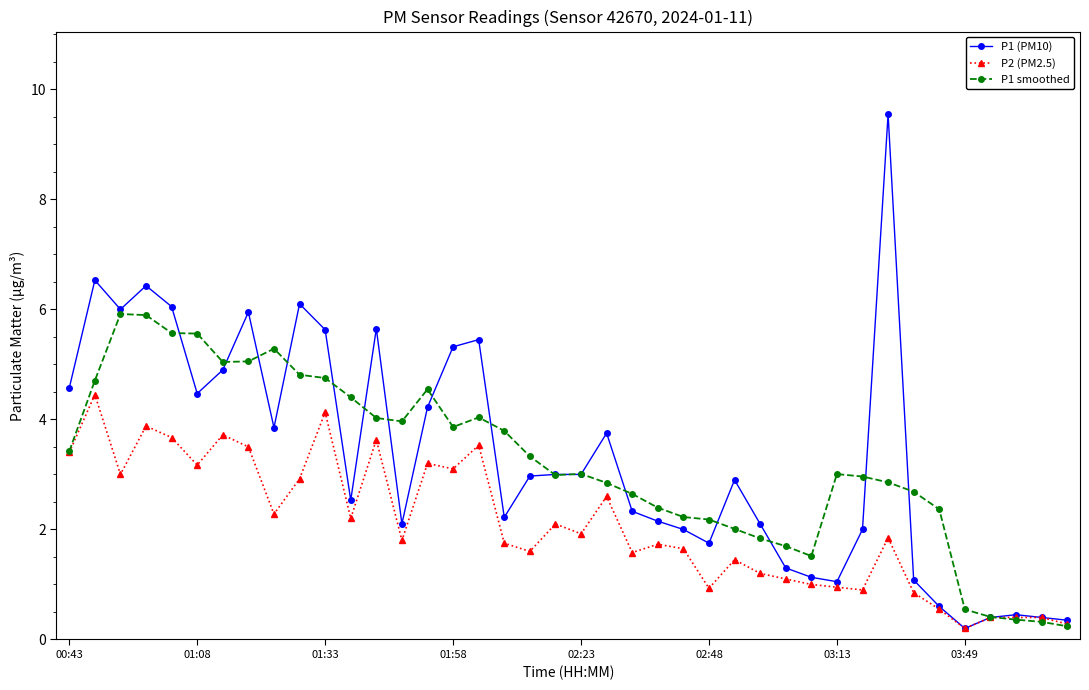

What is the value of the P2 (PM2.5) point at the 6th from the left?

3.2